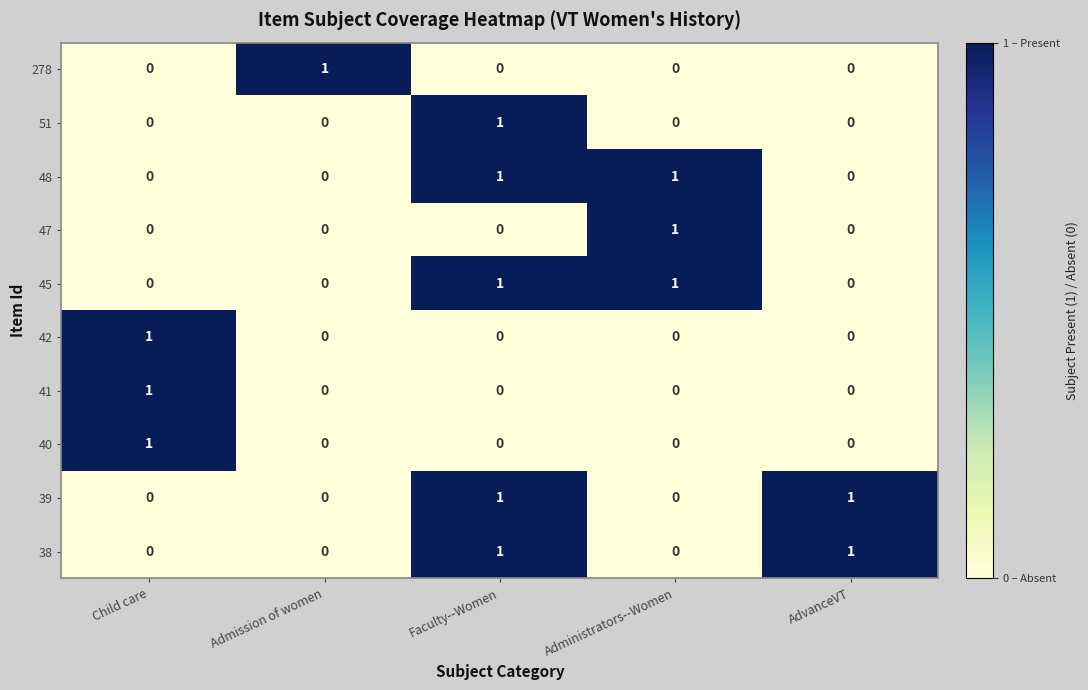

The 40 series shows 1 at Admission of women. True or false?

False